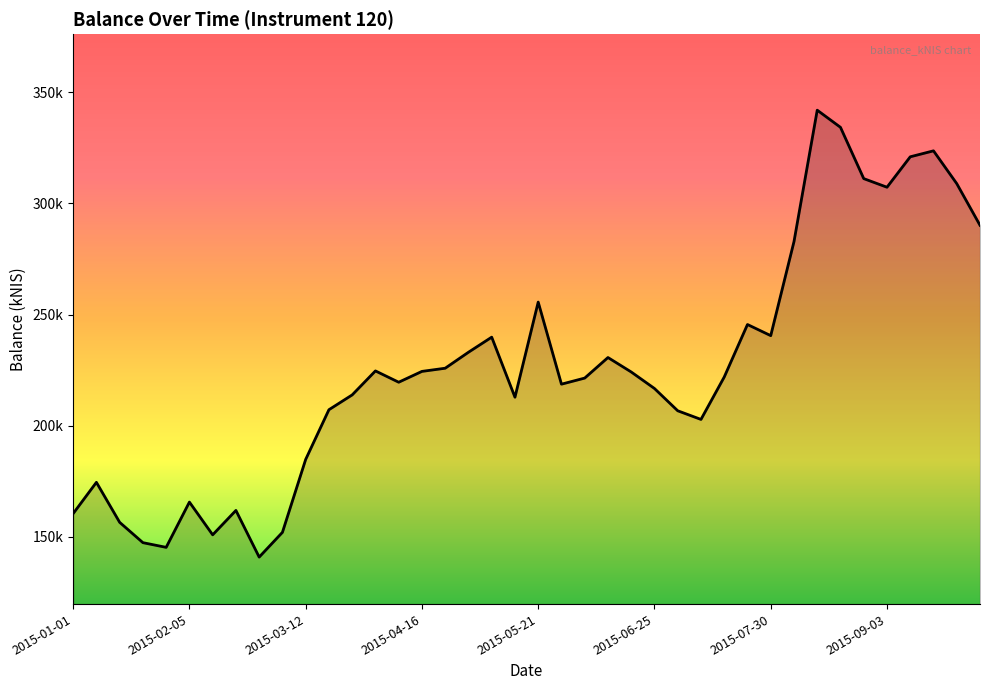

True or false: there are more than 0 points higher than both neighbors.

True